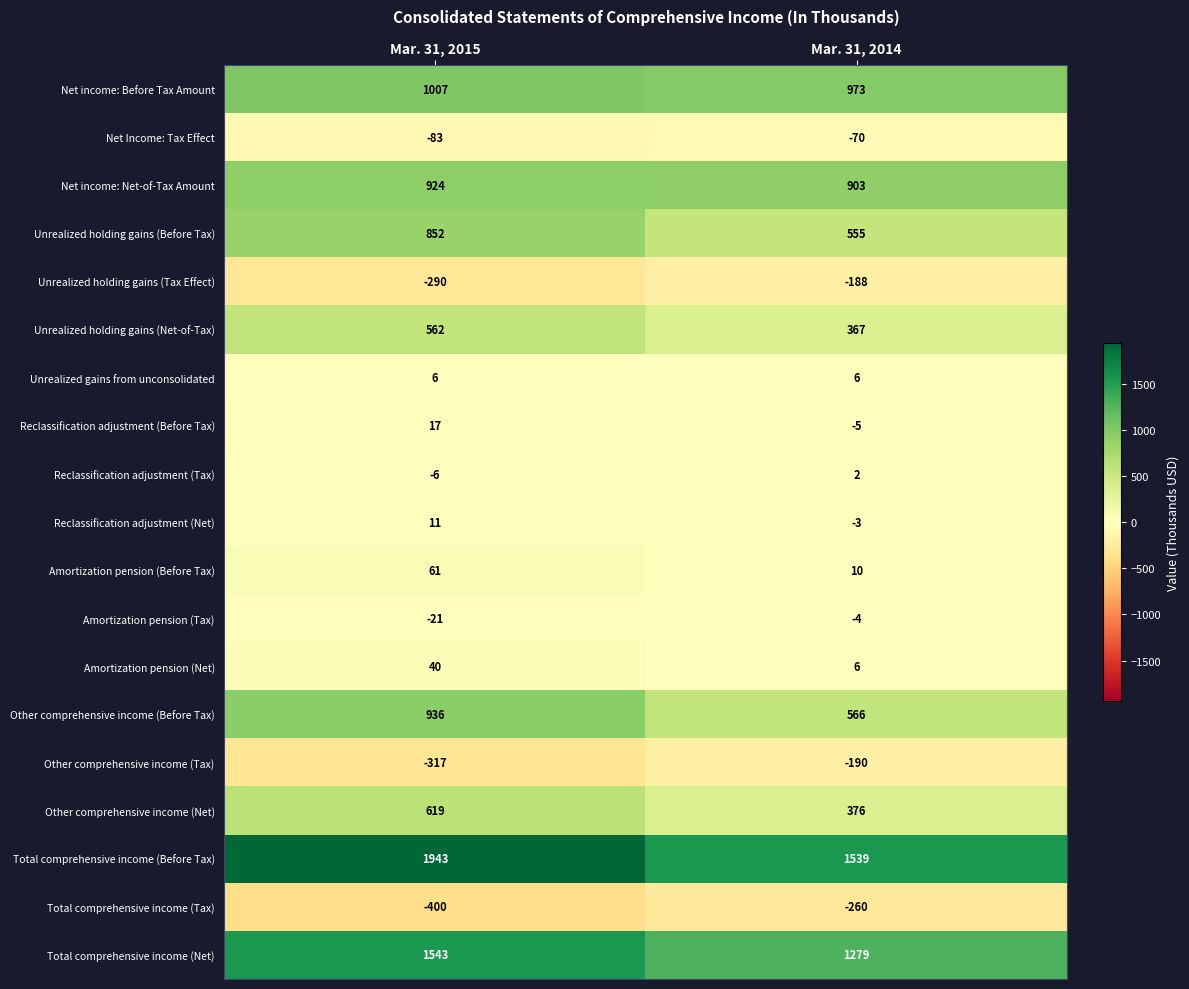

Which series has the largest total across all categories?

Total comprehensive income (Before Tax)